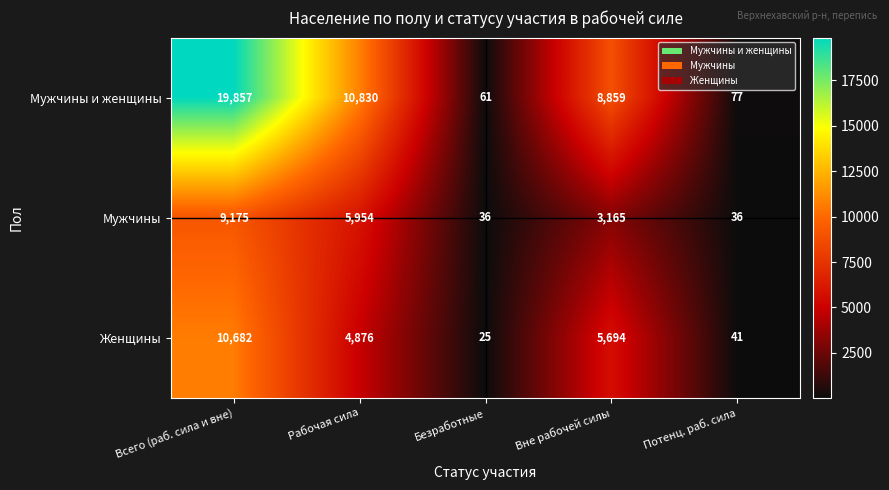

At which category is the sum across all series the highest?

Всего (раб. сила и вне)